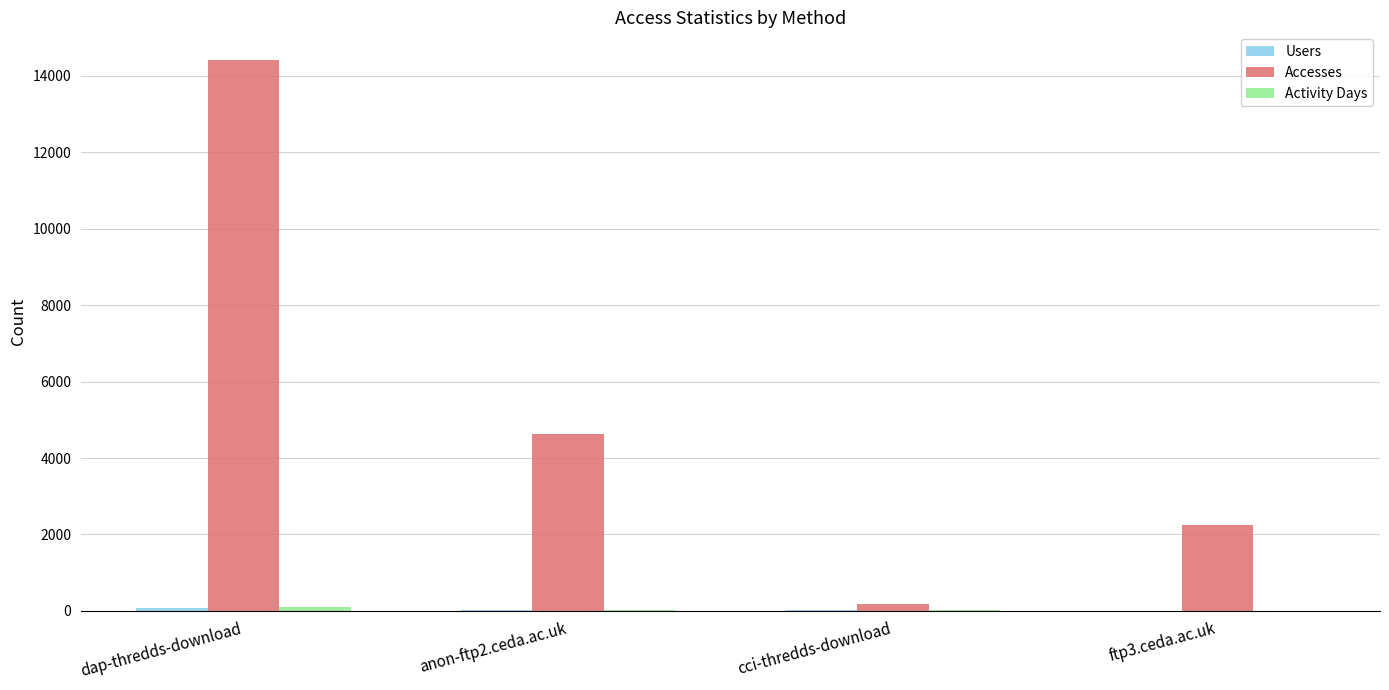

The Accesses series shows 21598 at dap-thredds-download. True or false?

False